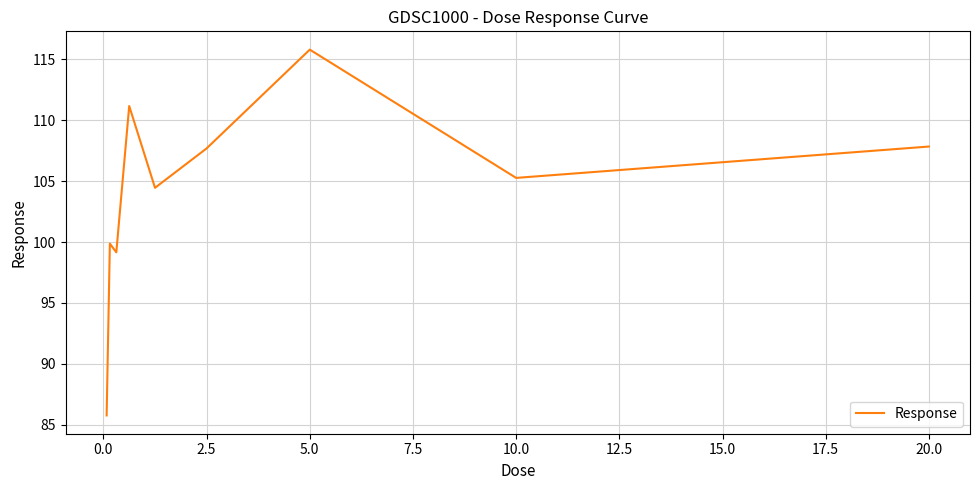

What is the greatest value displayed?

115.8